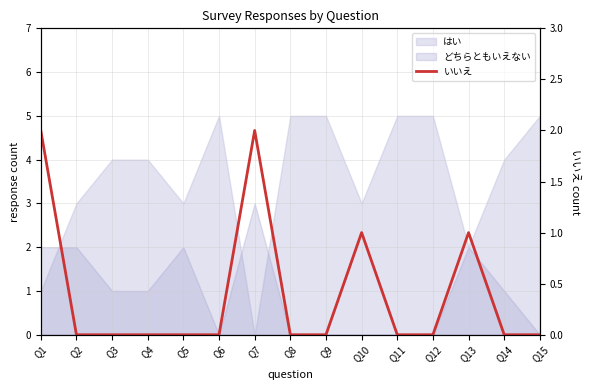

Is it true that the value at Q15 is 0?

True